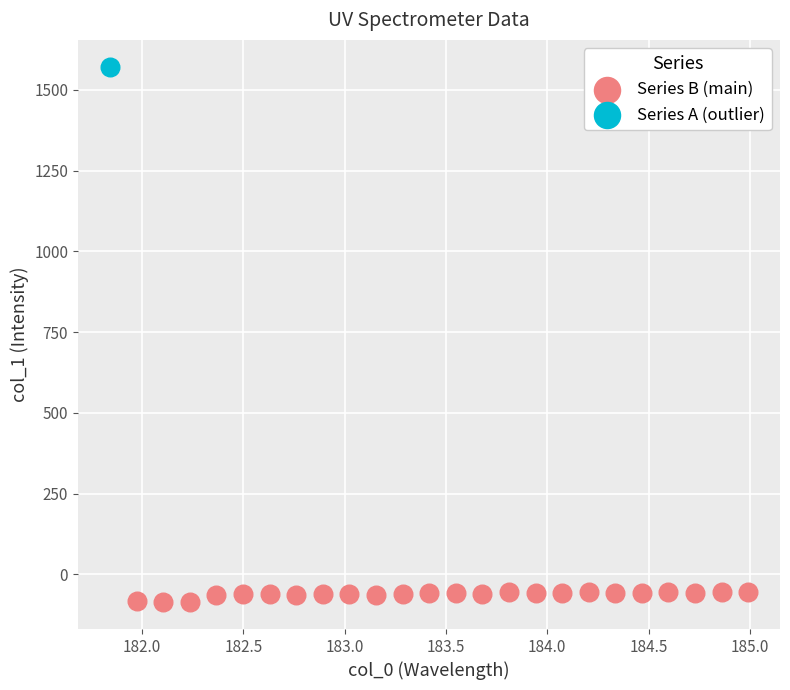

What are all the series names shown in the legend?

Series B (main), Series A (outlier)